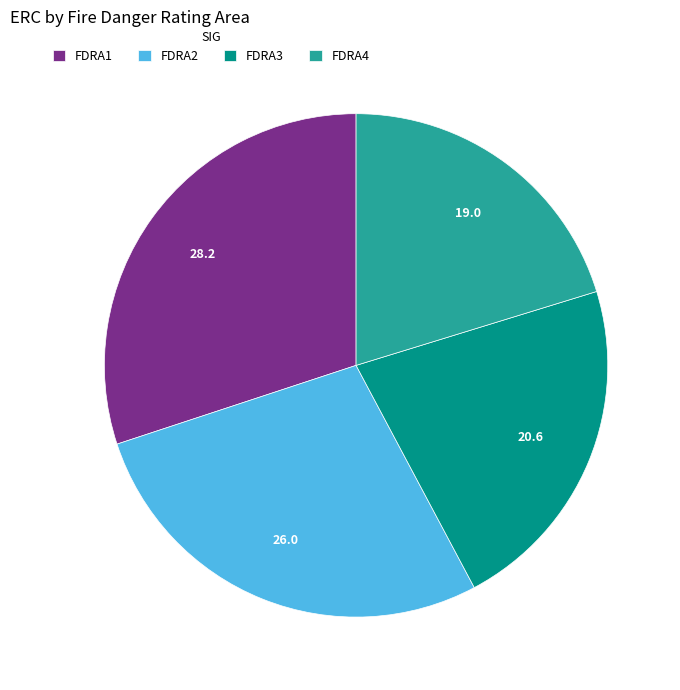

What is the ratio of the value at FDRA3 to the value at FDRA1?

0.7